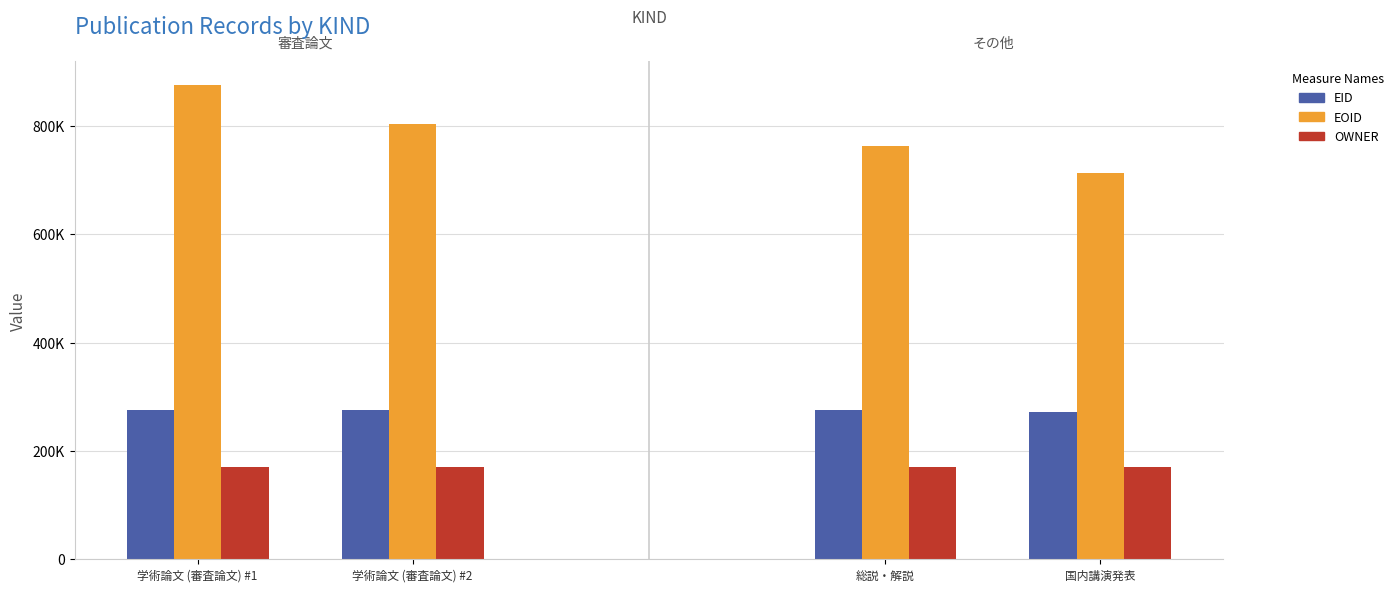

At how many categories does at least one series exceed 608593?

4